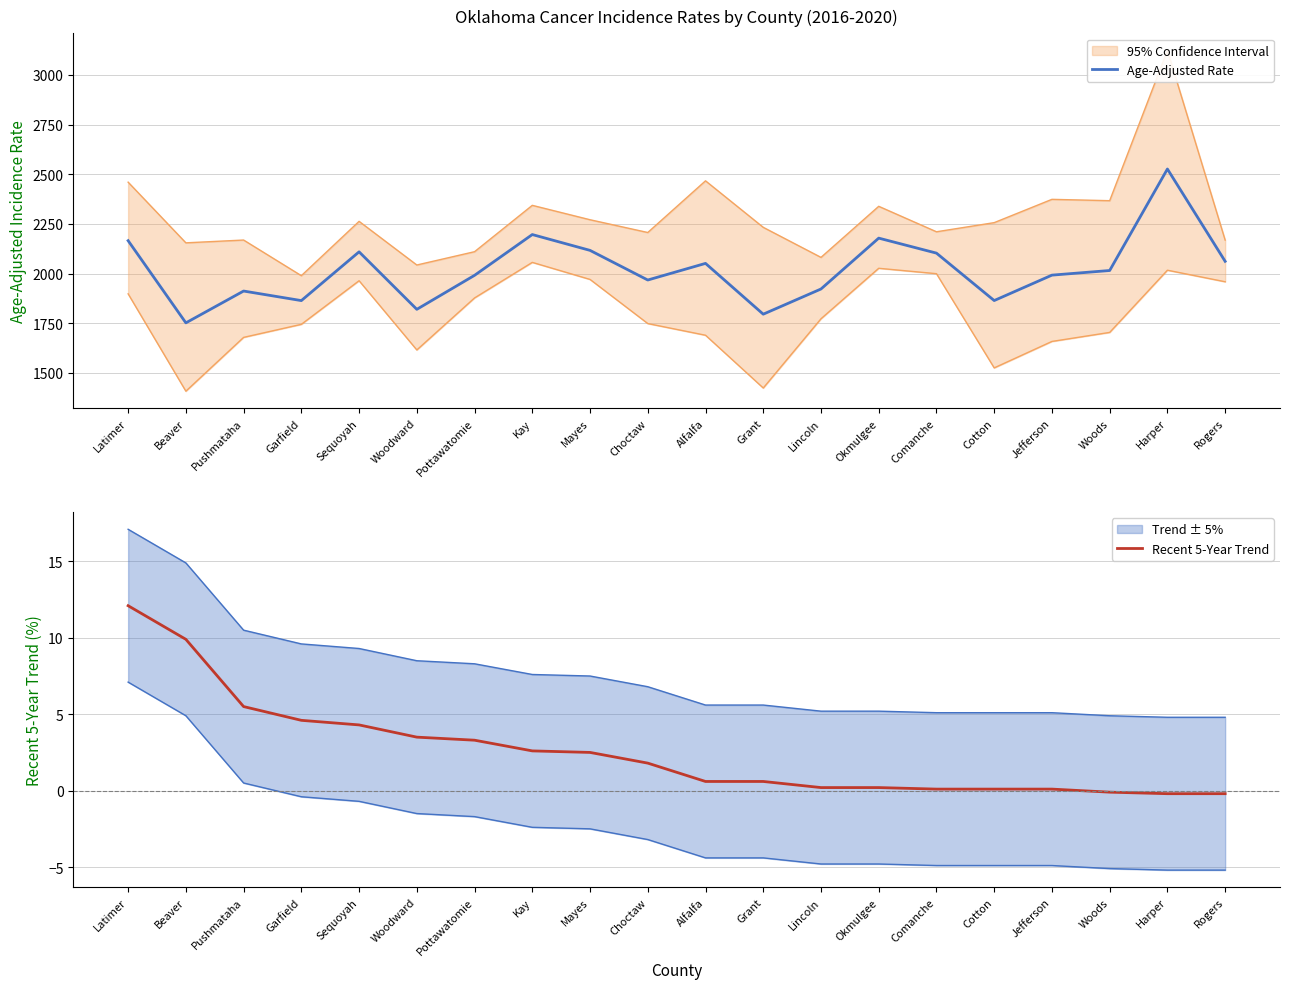

What is the difference between the Age-Adjusted Rate values at Pottawatomie and Harper?

535.3